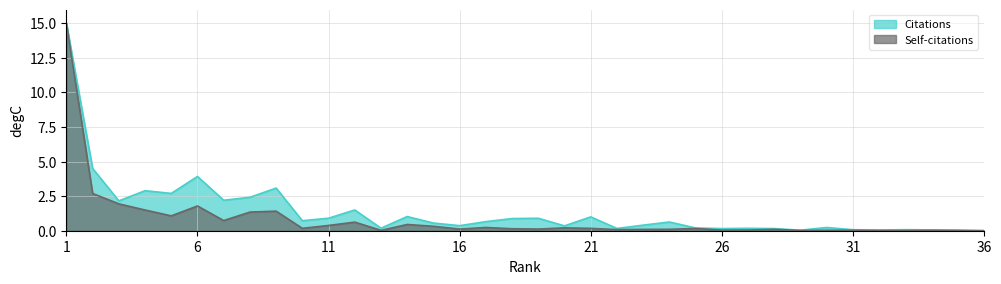

True or false: Citations and Self-citations cross at least once.

False